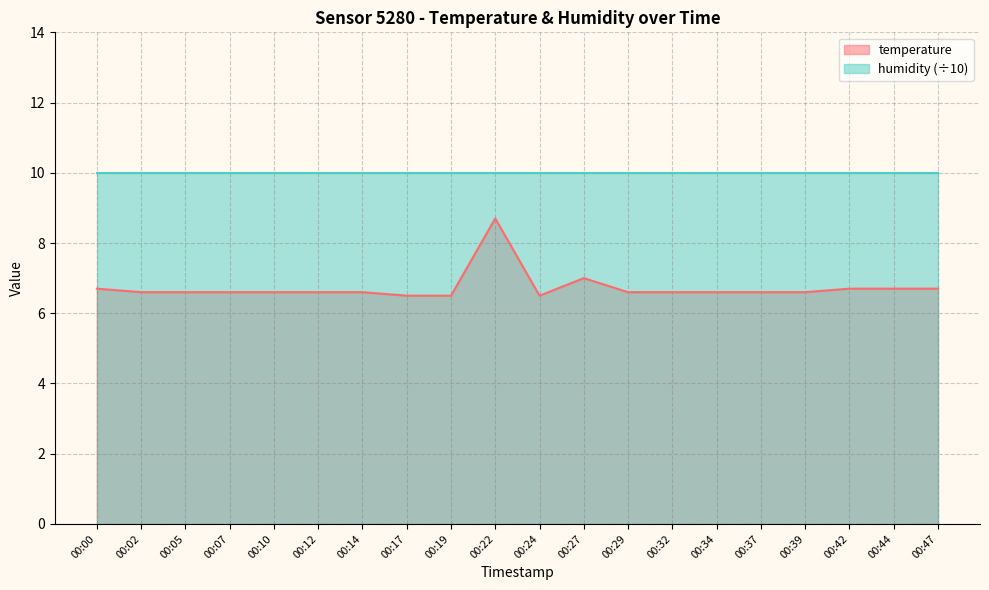

What is the value of the 20th point from the left?

6.7